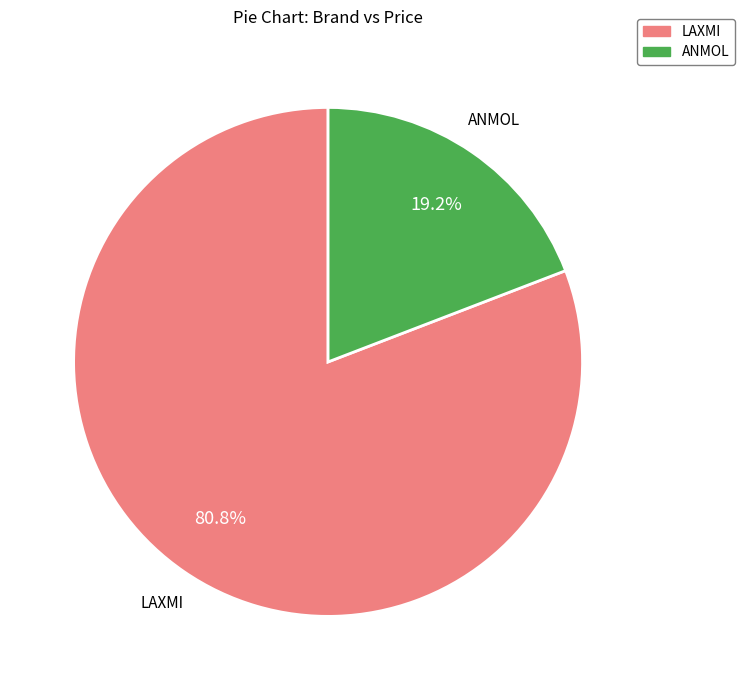

True or false: LAXMI accounts for 12% of the total.

False